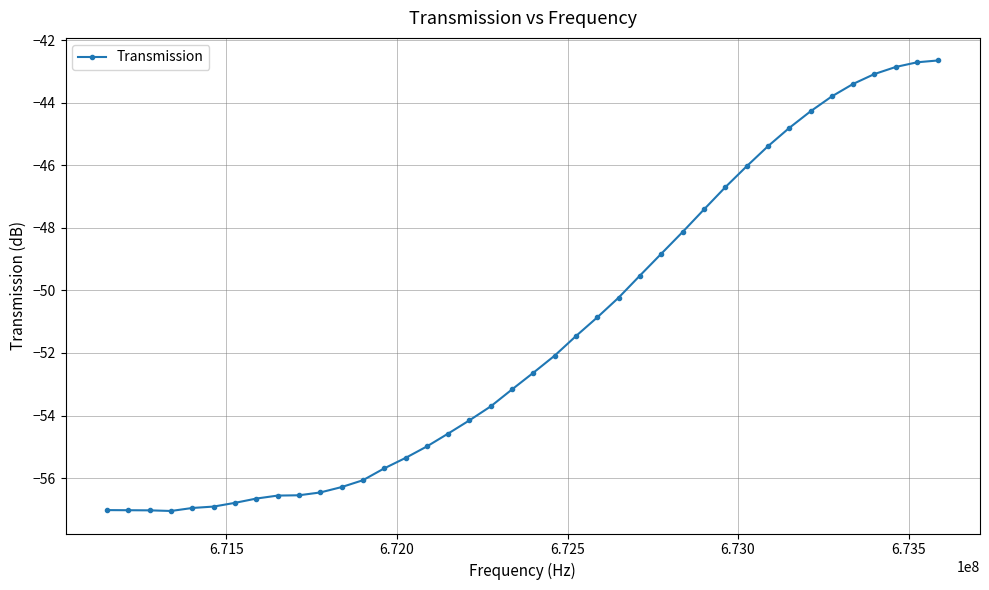

Does the chart display data point markers on the line(s)?

Yes